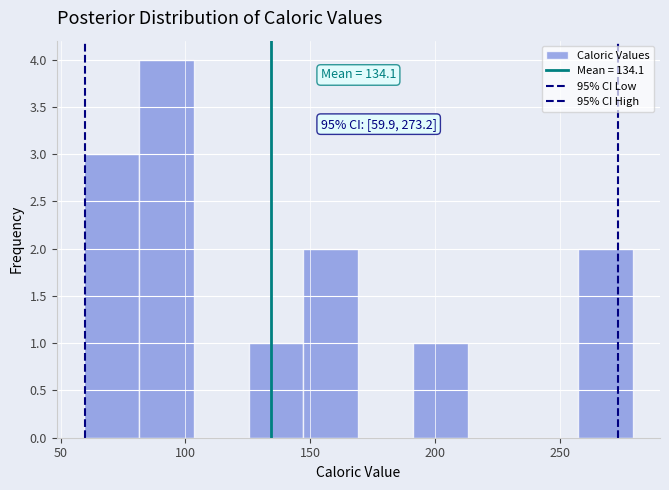

Over which range of the x-axis is the bar tallest?

80 to 105